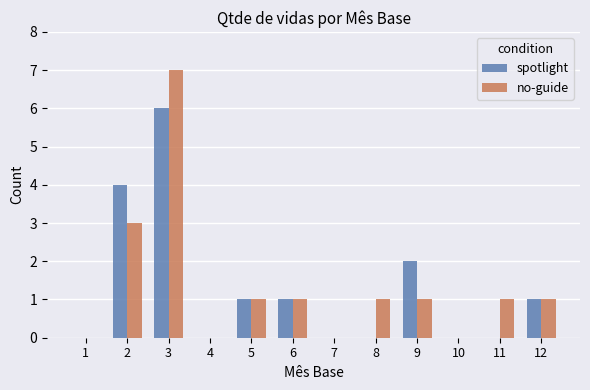

The spotlight series shows 6 at 3. True or false?

True